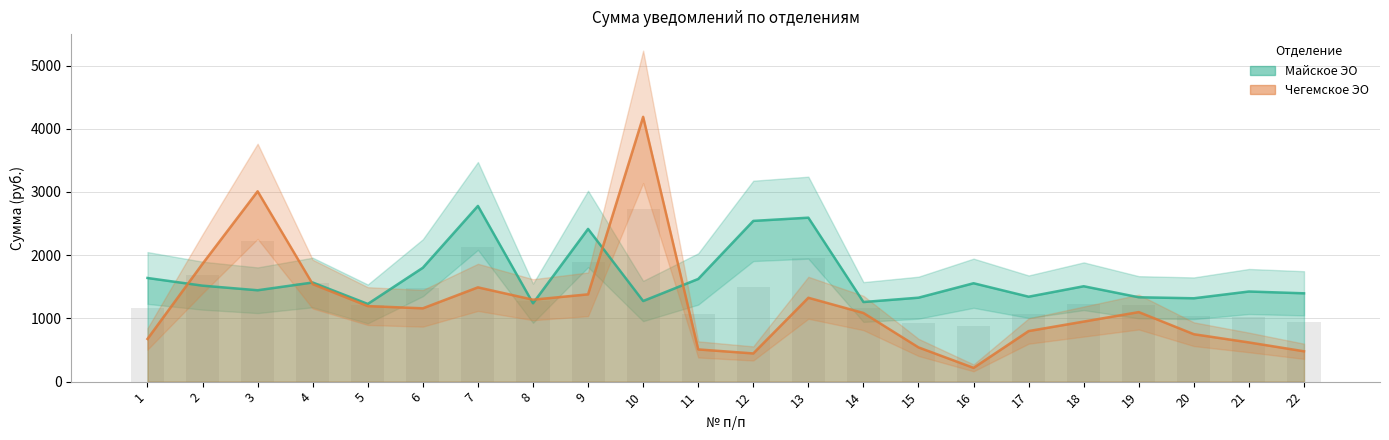

List the series in order of their peak value, lowest first.

Майское ЭО, Чегемское ЭО